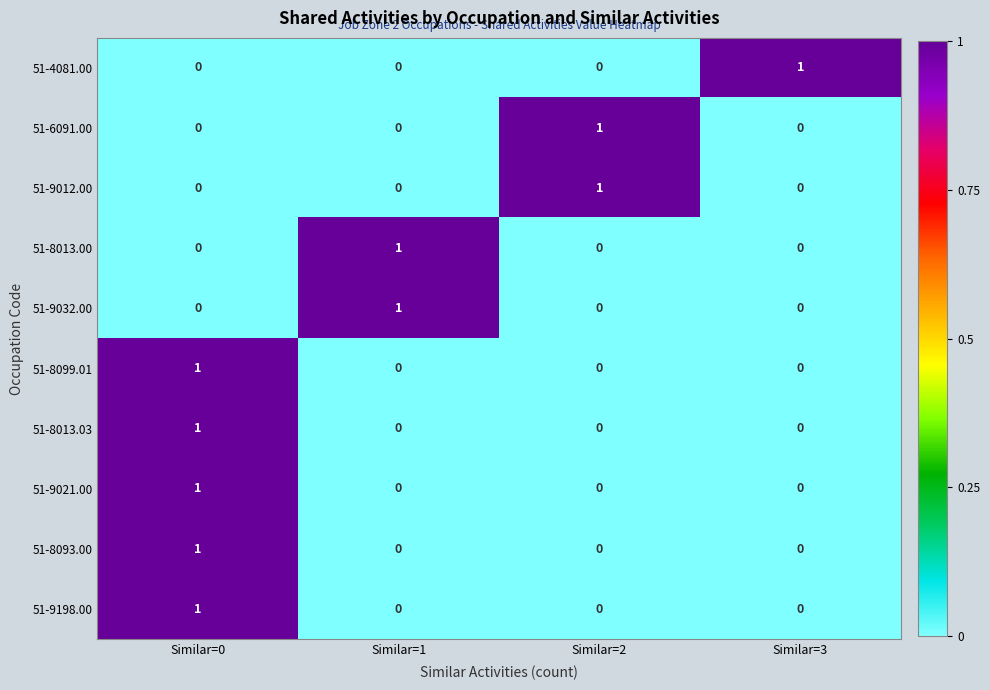

At which label does 51-8013.00 reach its peak?

Similar=1